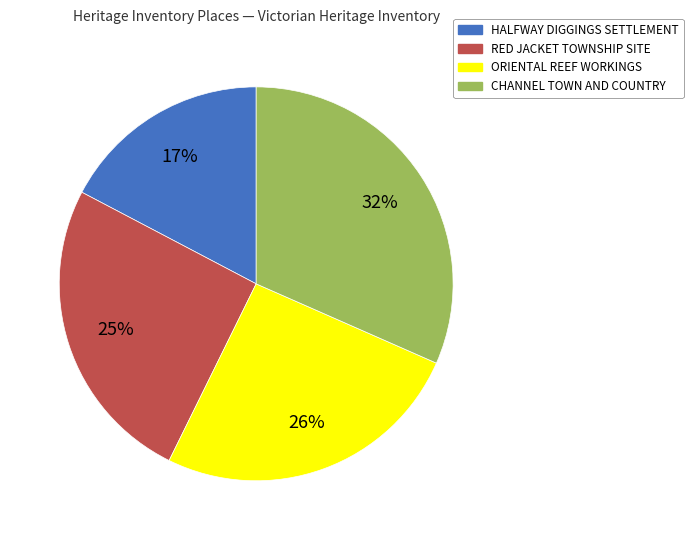

To the nearest percent, what is the average slice percentage?

25%